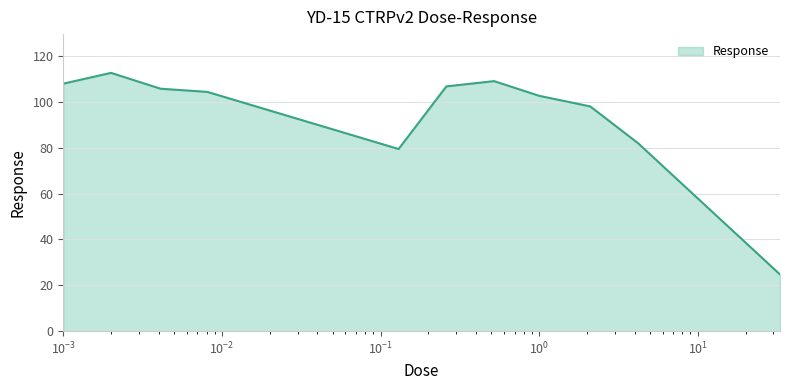

What is the difference between the maximum and minimum values?

87.9